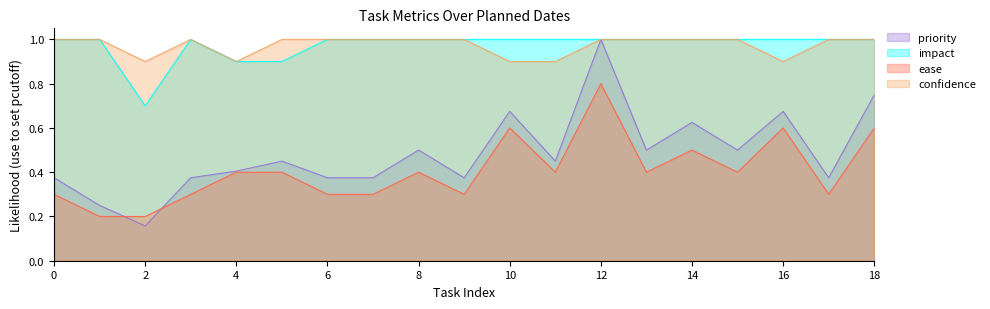

True or false: priority has more than 2 points higher than both neighbors.

True